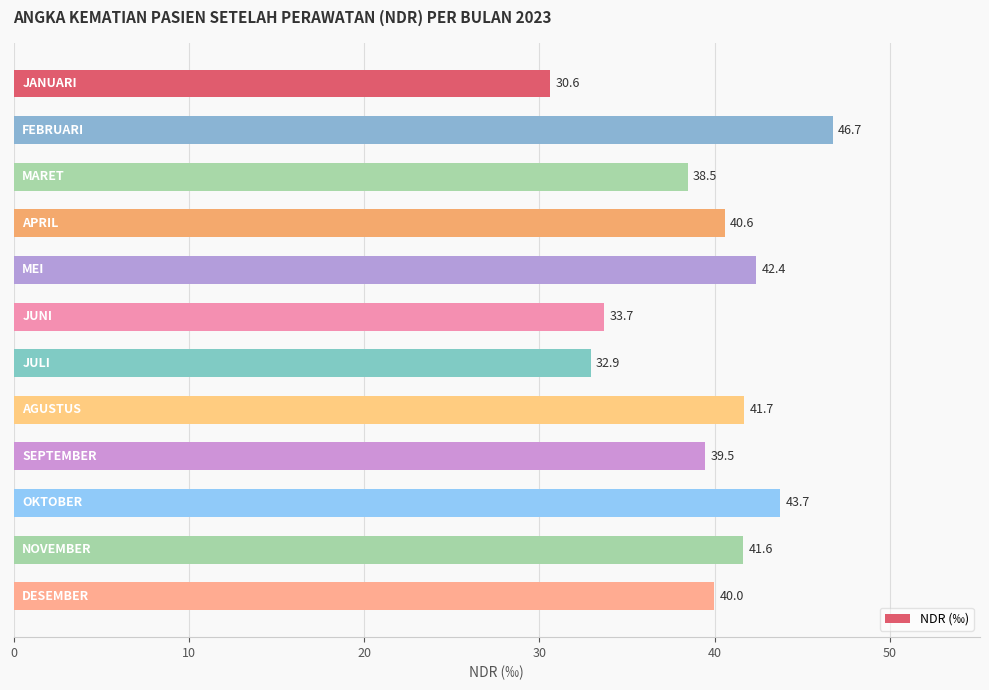

What is the average value?

39.3